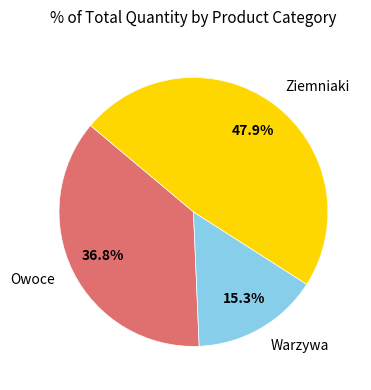

Does Warzywa account for over 50% of the chart?

No